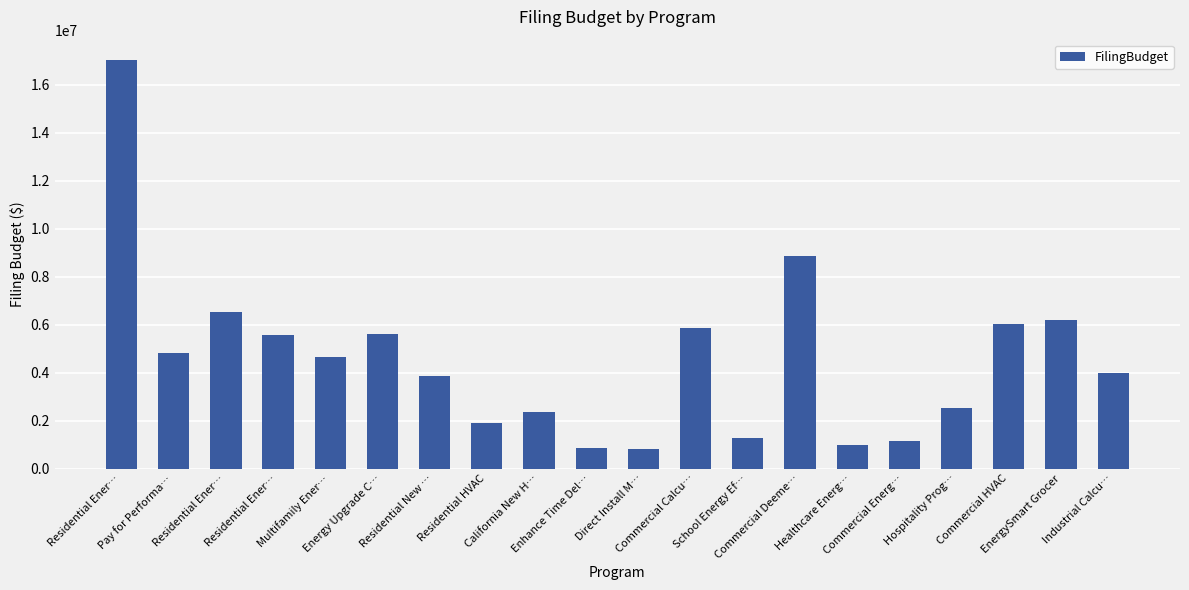

At which label does the data first exceed 4651856?

Residential Ener…